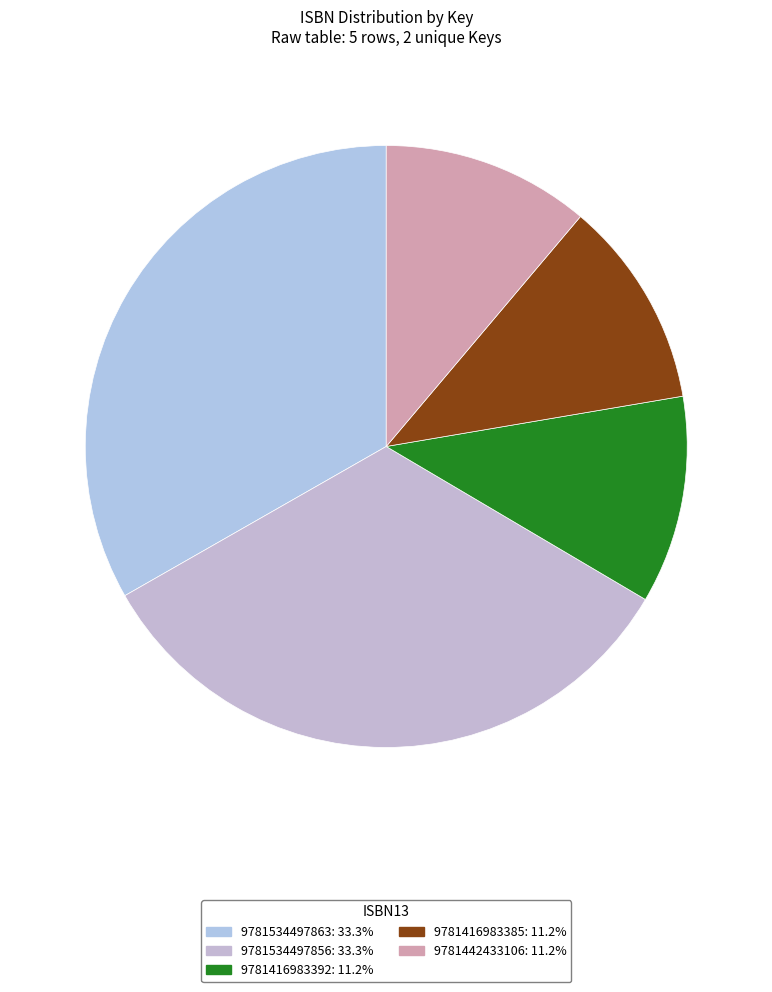

What percentage is NOT represented by 9781442433106?

88.8%